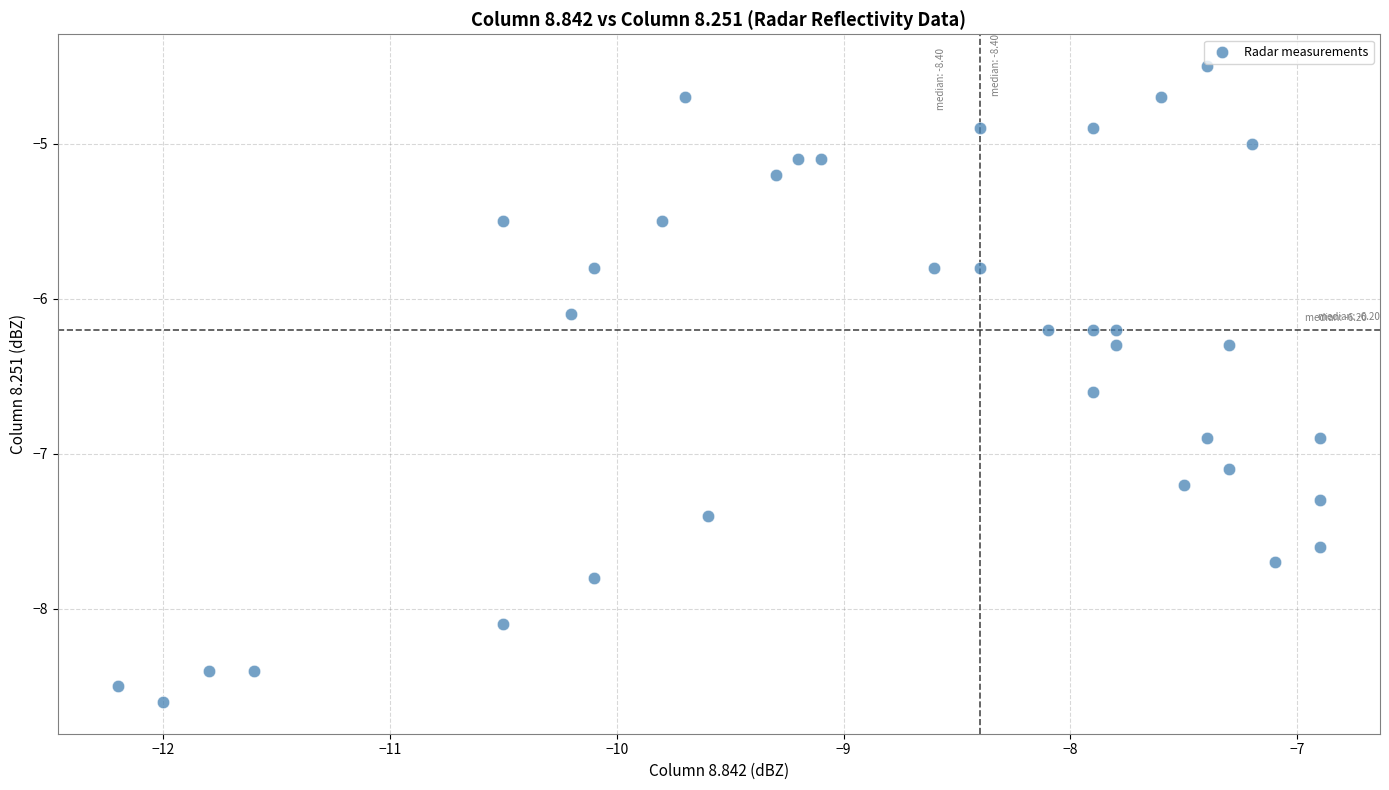

What Y value in the scatter plot is closest to -6?

-6.1